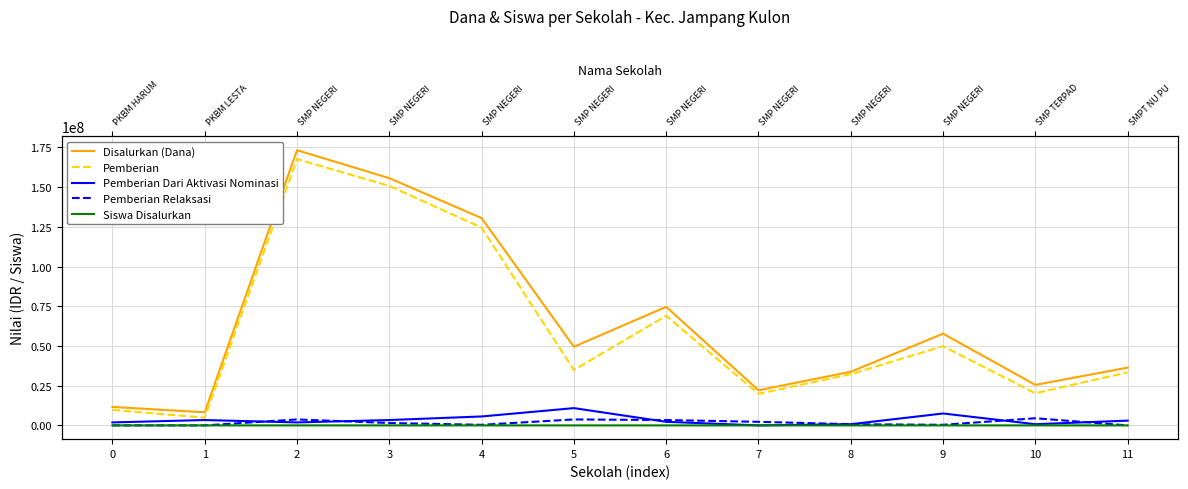

What is the total value across all series at 6?

149250129